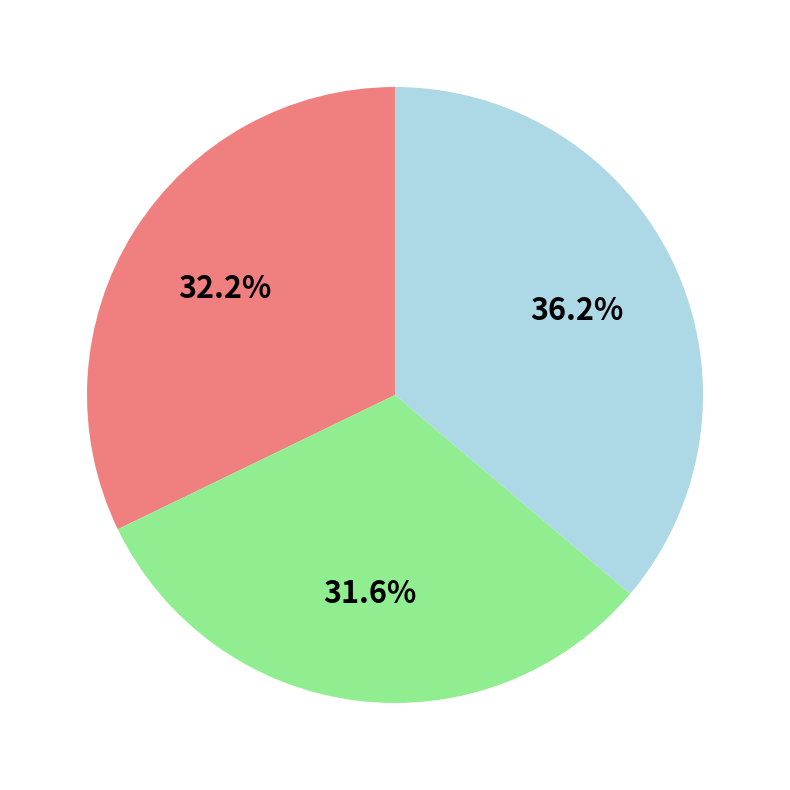

Count the number of slices in the pie.

3